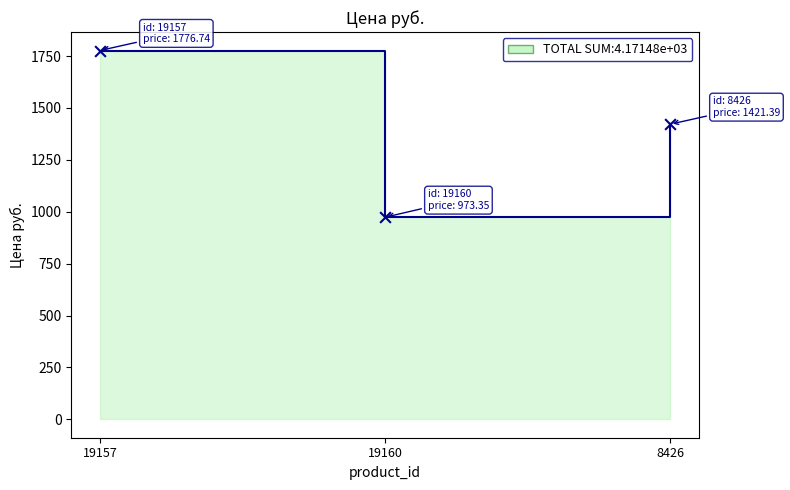

What is the change in value from 19160 to 8426?

+448.0